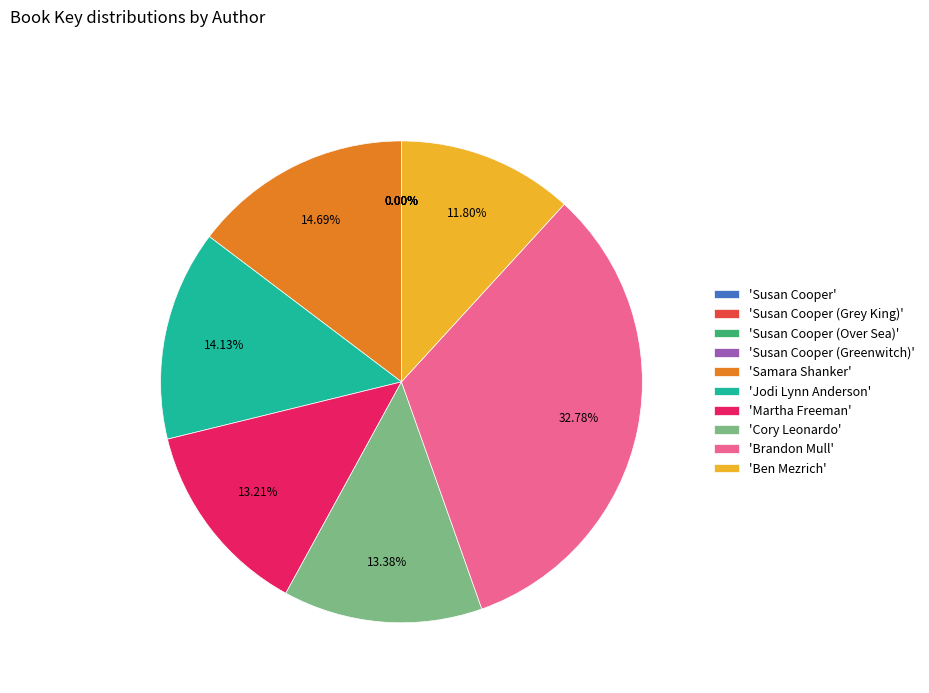

What is the largest slice in the pie chart?

'Brandon Mull'